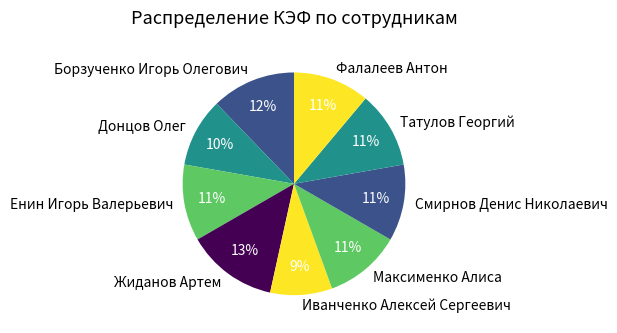

To the nearest percent, what portion does Енин Игорь Валерьевич represent?

11%